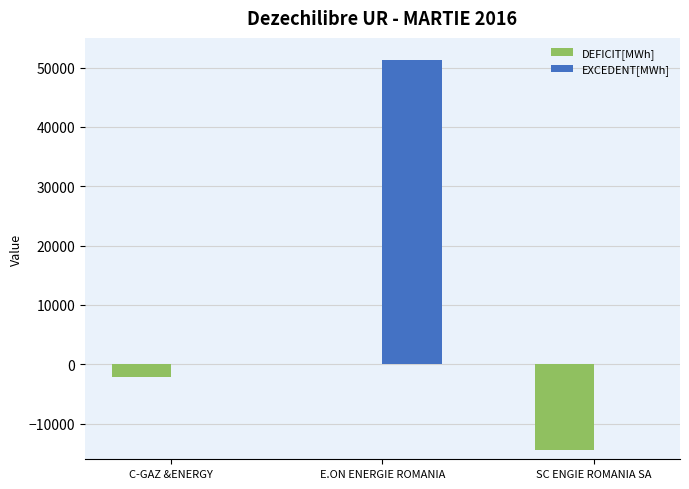

At which label does DEFICIT[MWh] reach its peak?

E.ON ENERGIE ROMANIA